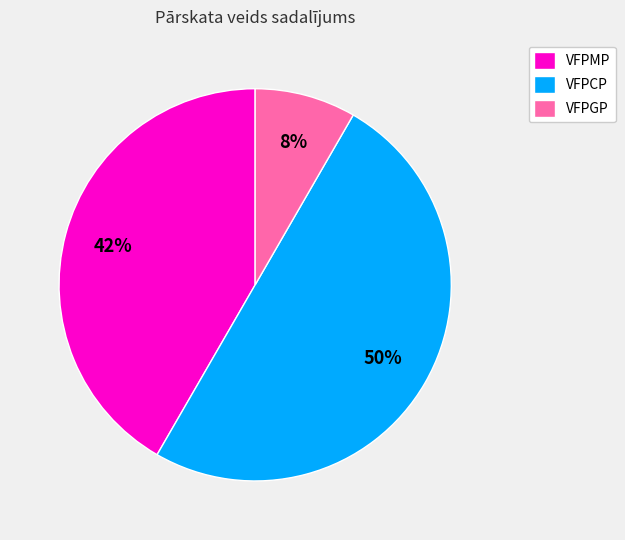

Is it true that VFPMP is 42% of the pie?

True